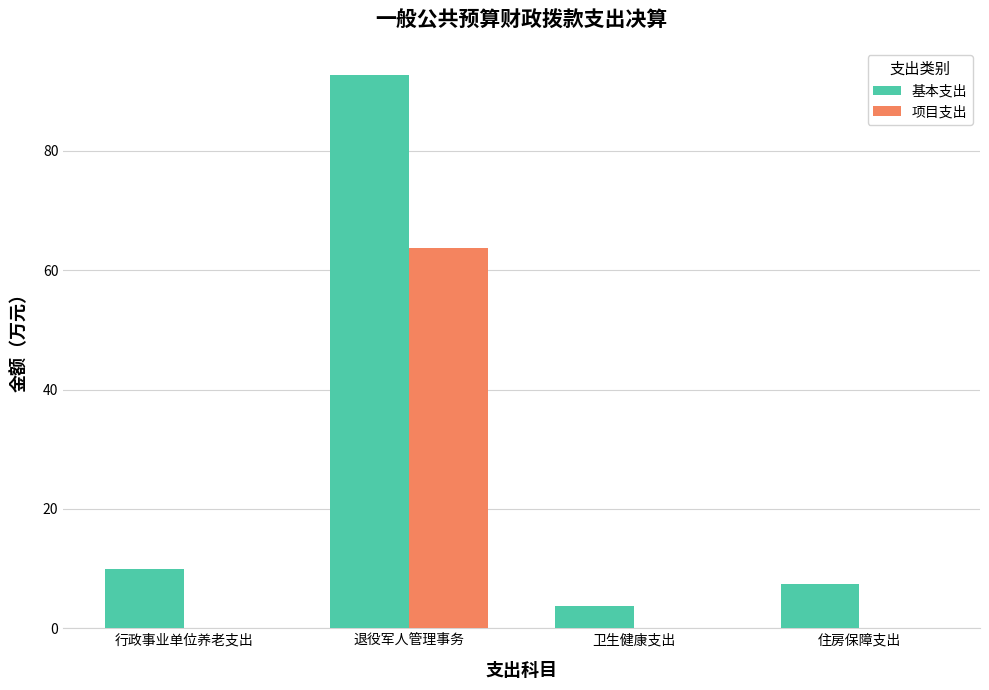

At which label does 项目支出 reach its peak?

退役军人管理事务